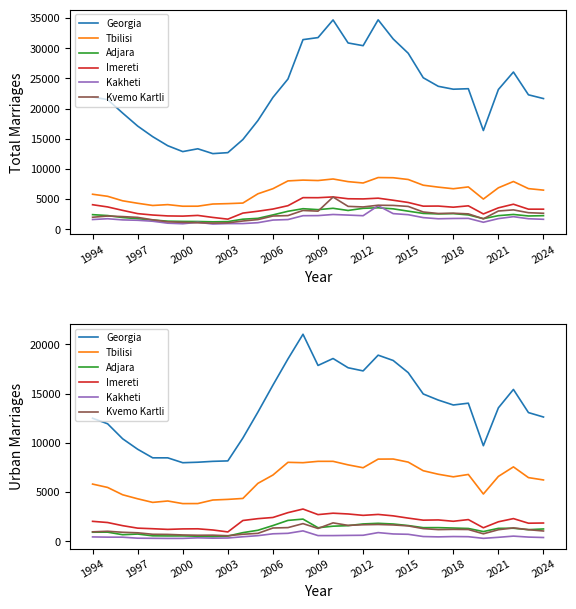

What is the sum of the Kakheti values at 30 and 19?

1255